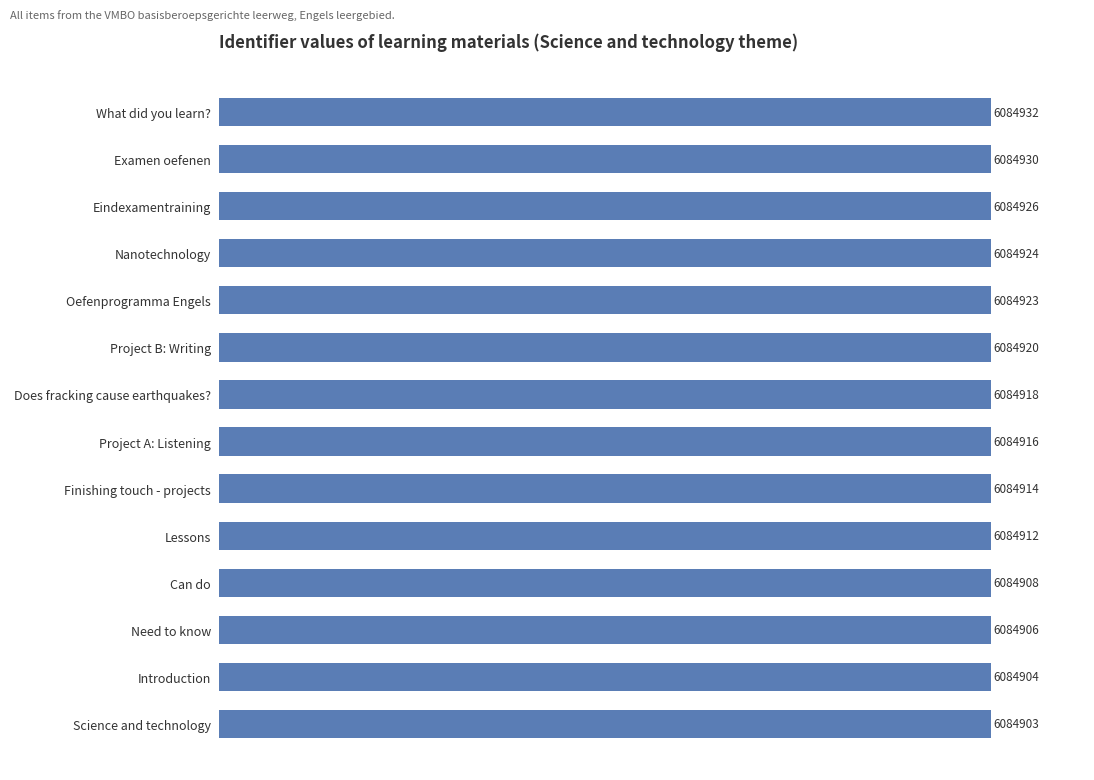

Does the chart contain any negative values?

No